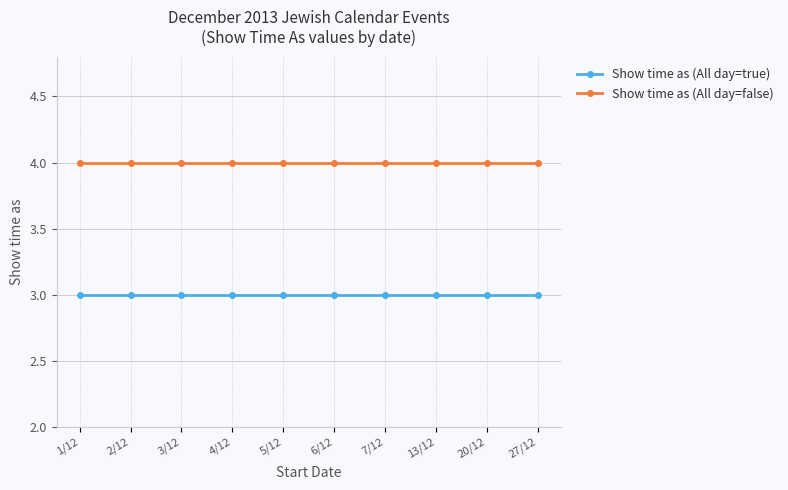

What is the label of the 5th point from the left?

5/12